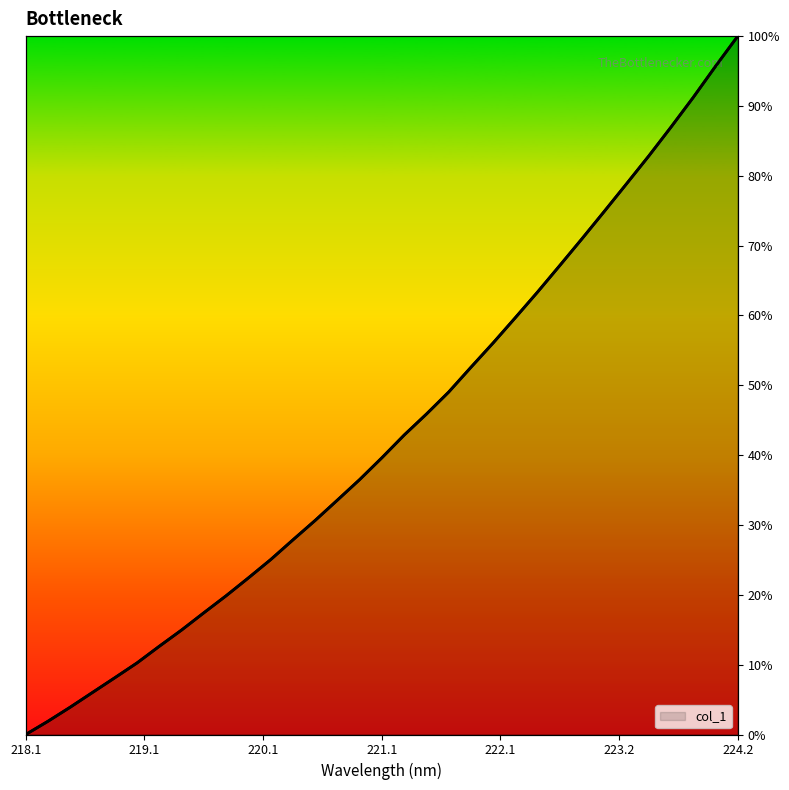

How many values exceed 39?

17